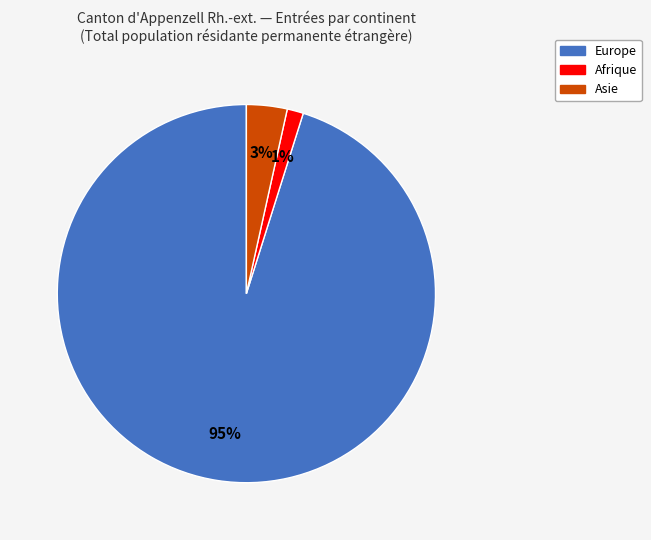

To the nearest percent, what is the average slice percentage?

33%